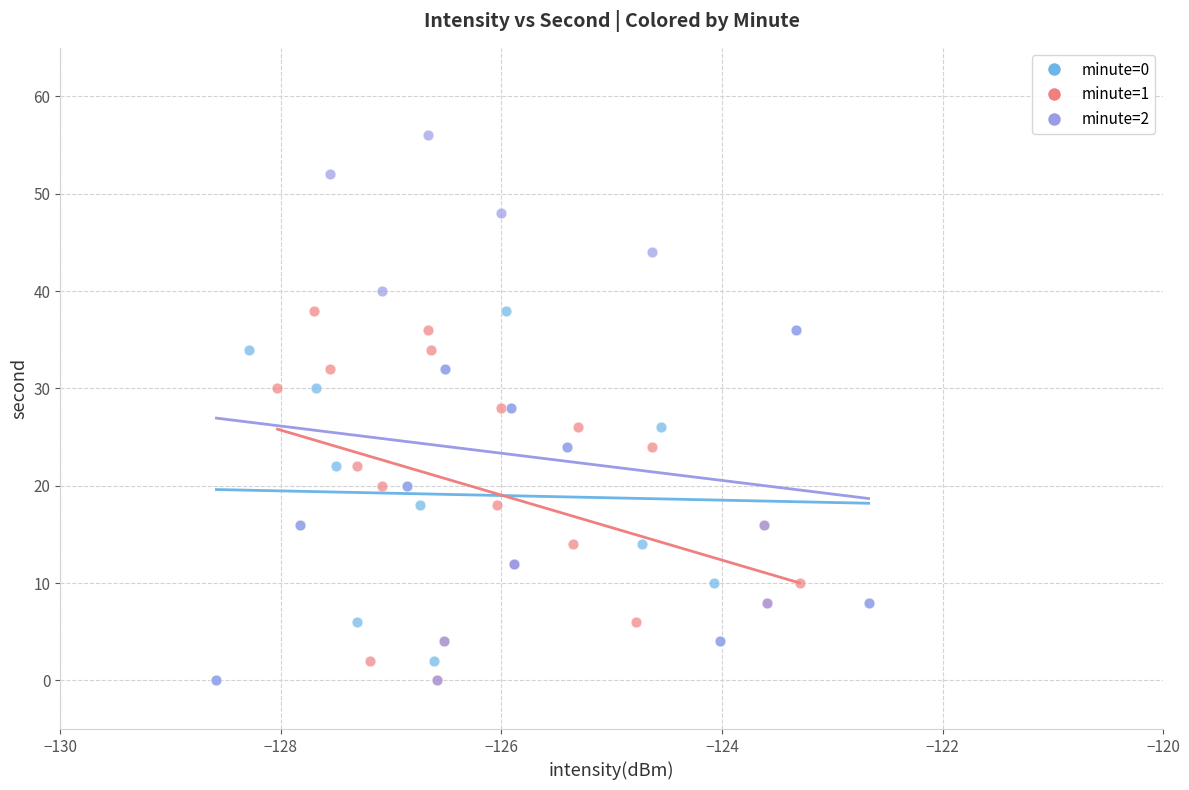

Which series has the largest Y range (max minus min)?

minute=2